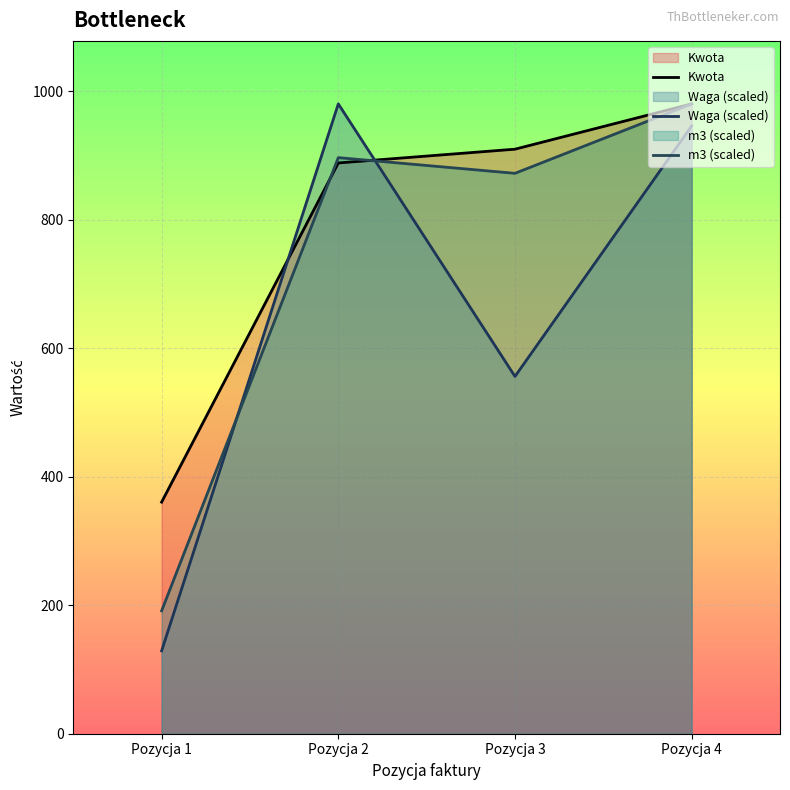

Reading left to right, extract all data points from this chart.

Kwota: Pozycja 1=360.6	Pozycja 2=888.7	Pozycja 3=910.1	Pozycja 4=980.7
Waga (scaled): Pozycja 1=129.0	Pozycja 2=980.7	Pozycja 3=556.3	Pozycja 4=946.3
m3 (scaled): Pozycja 1=191.4	Pozycja 2=897.0	Pozycja 3=872.6	Pozycja 4=980.7